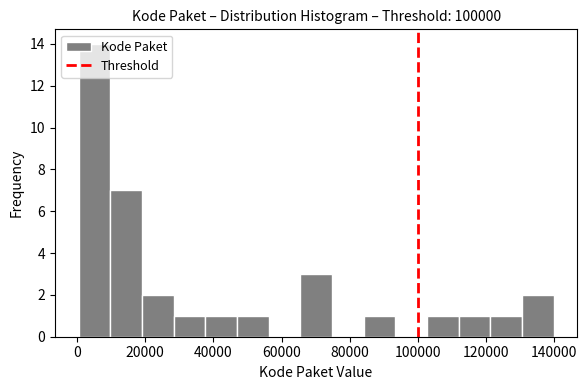

Over which range of the x-axis is the bar tallest?

0 to 10000